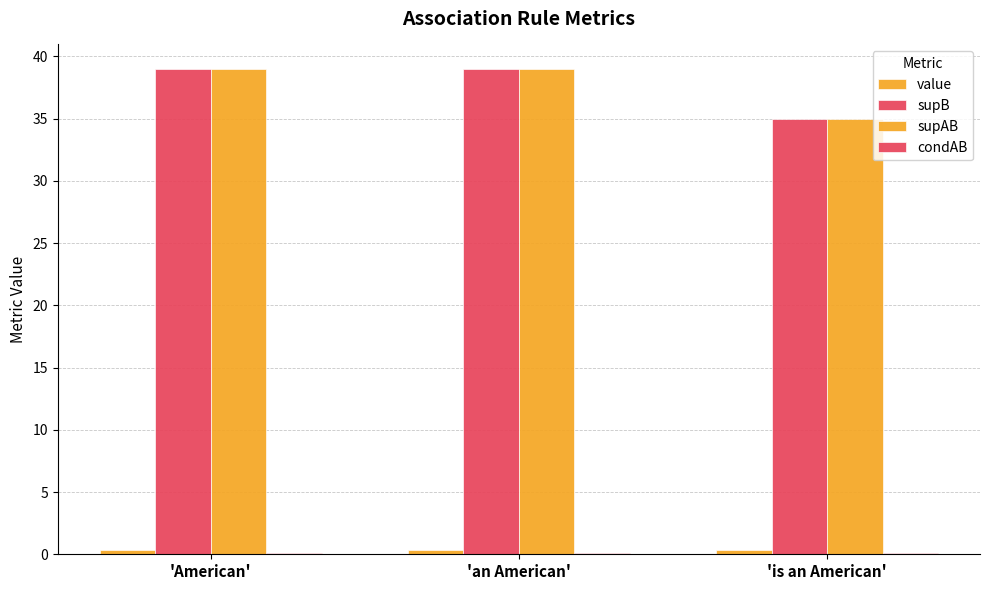

At how many categories does at least one series exceed 11?

3